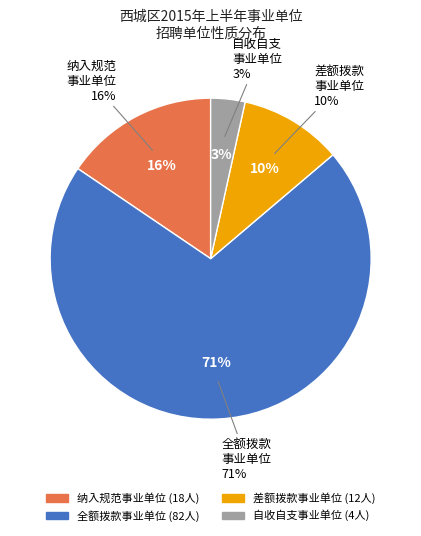

To the nearest percent, what portion does 差额拨款事业单位 represent?

10%